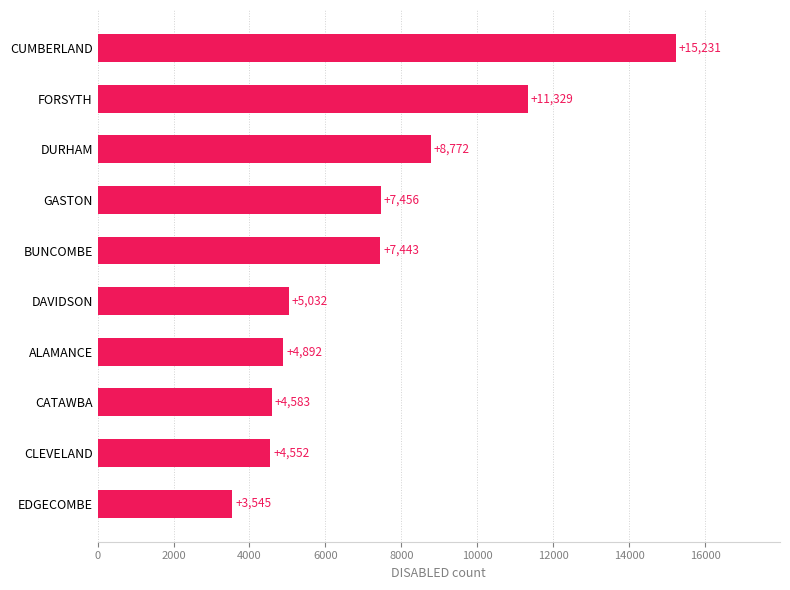

What is the sum of the values at GASTON and BUNCOMBE?

14899